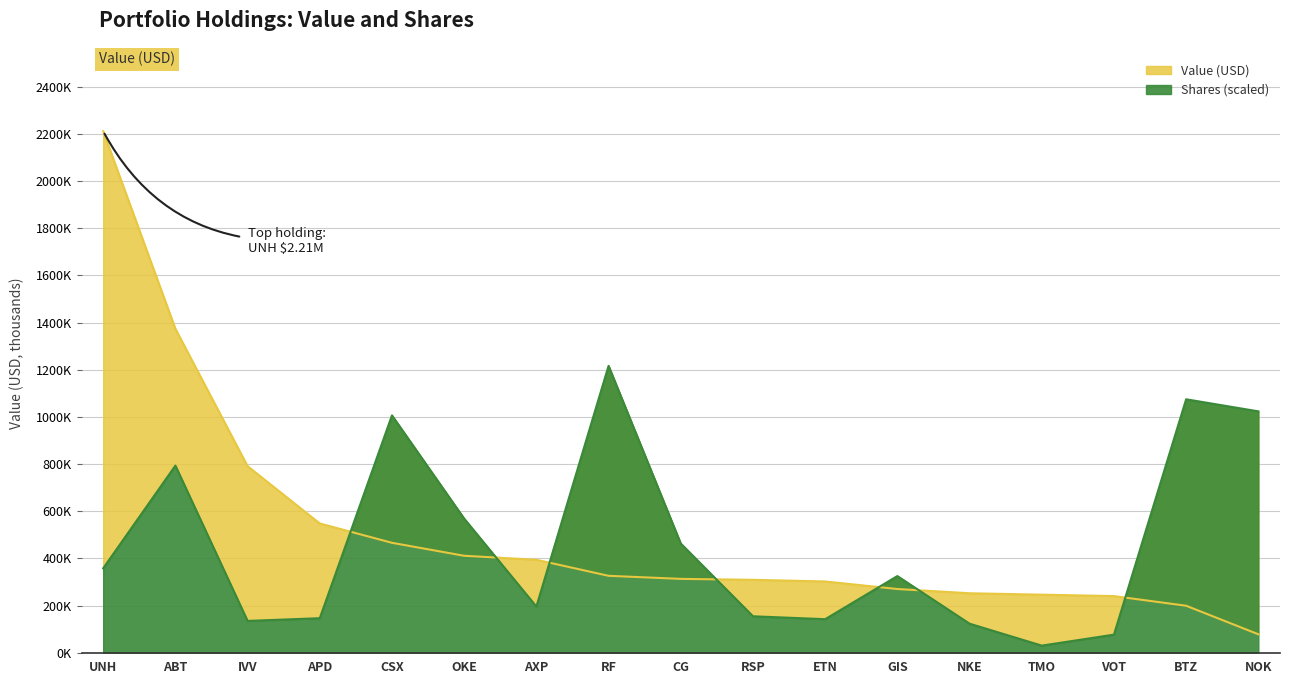

The Value series shows 626467.9 at AXP. True or false?

False